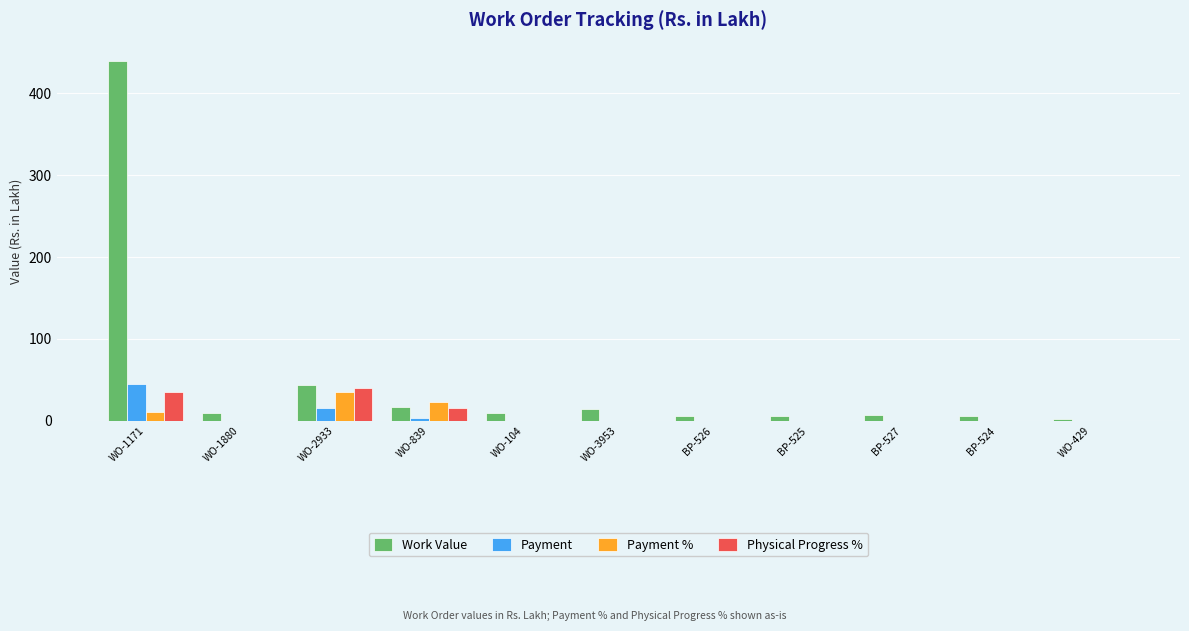

The Work Value series shows 9.7 at WO-104. True or false?

True